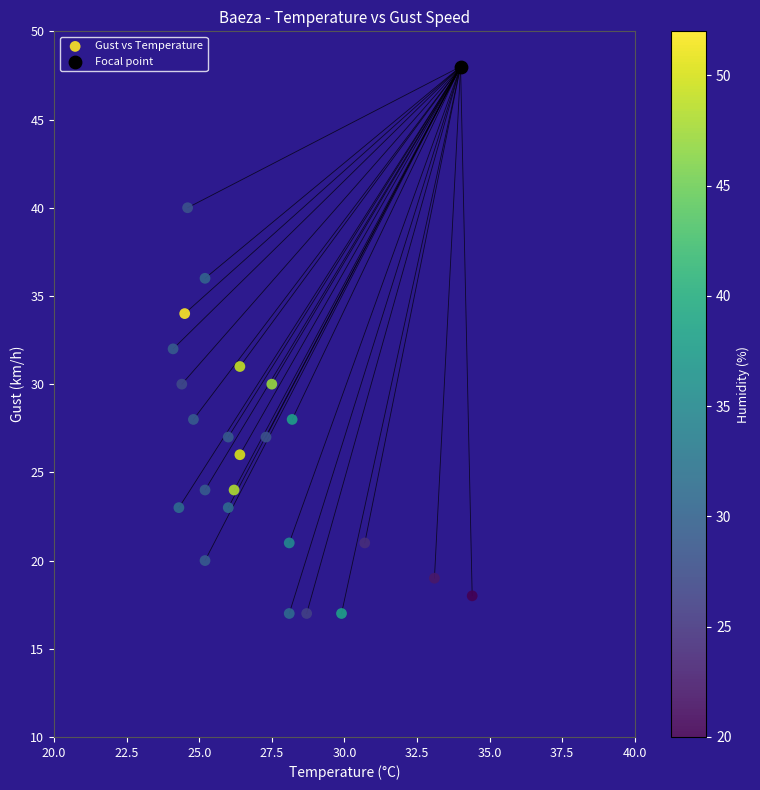

What are all the series names shown in the legend?

Gust vs Temperature, Focal point